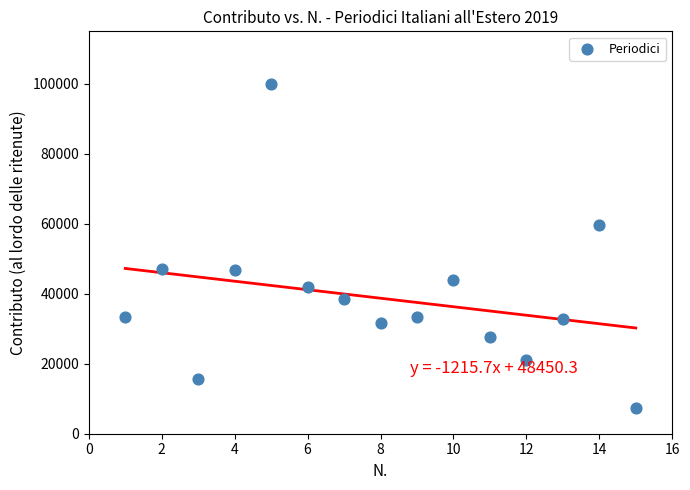

What is the range of X values (max minus min)?

14.0